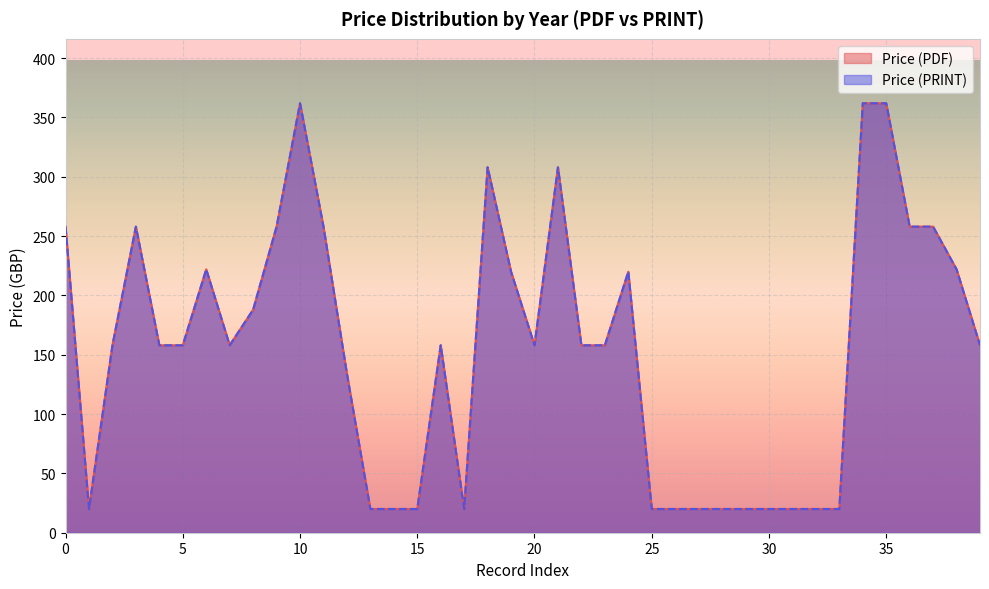

How many lines are shown in the chart?

2